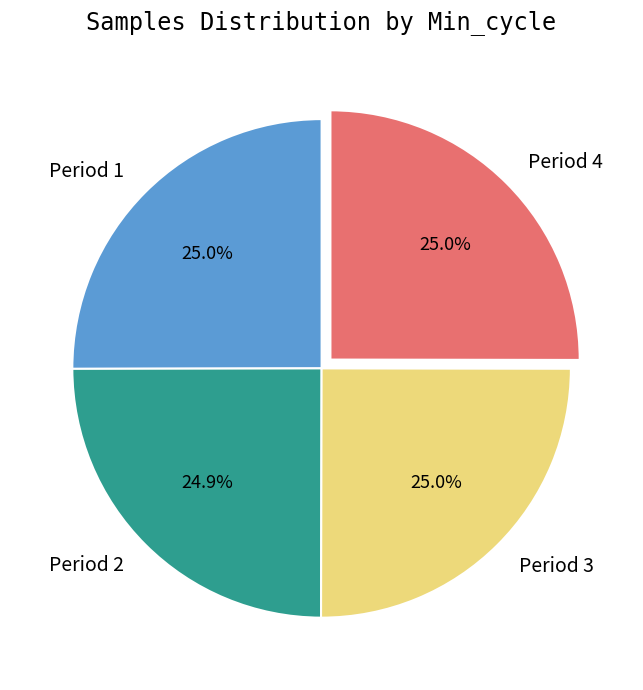

Approximately how many times larger is the value at Period 2 compared to Period 3?

1.0